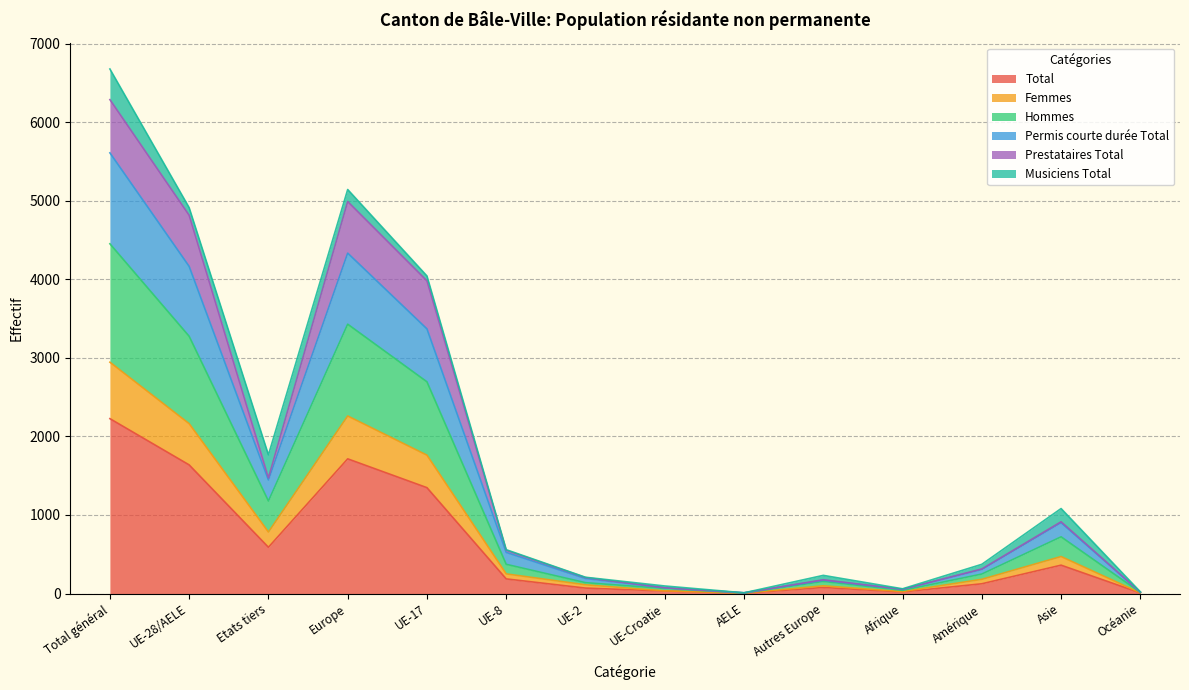

True or false: Permis courte durée Total and Total cross at least once.

False